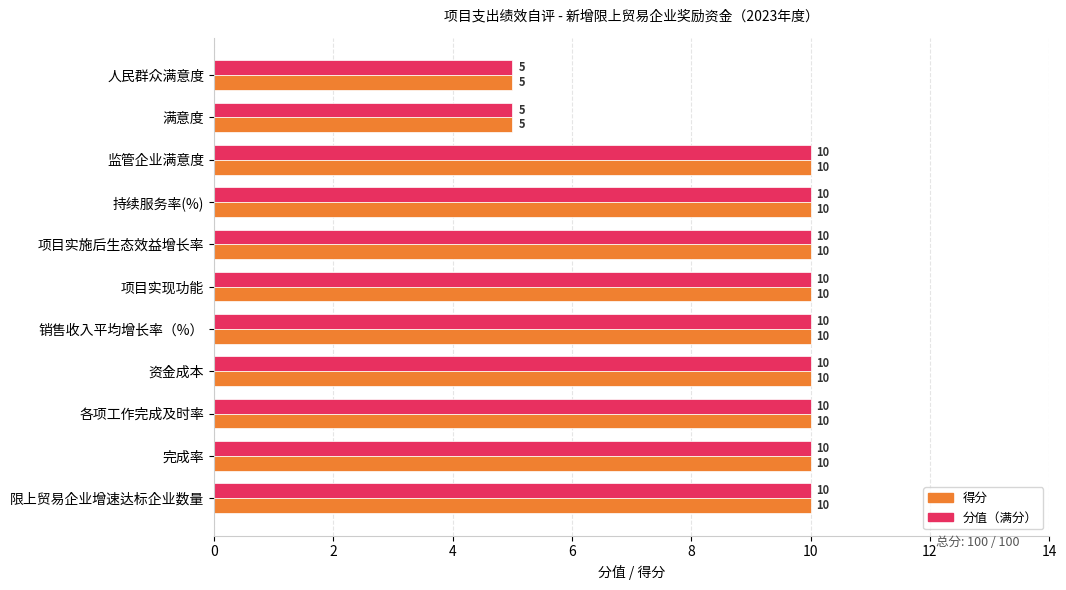

What is the total value across all series at 持续服务率(%)?

20